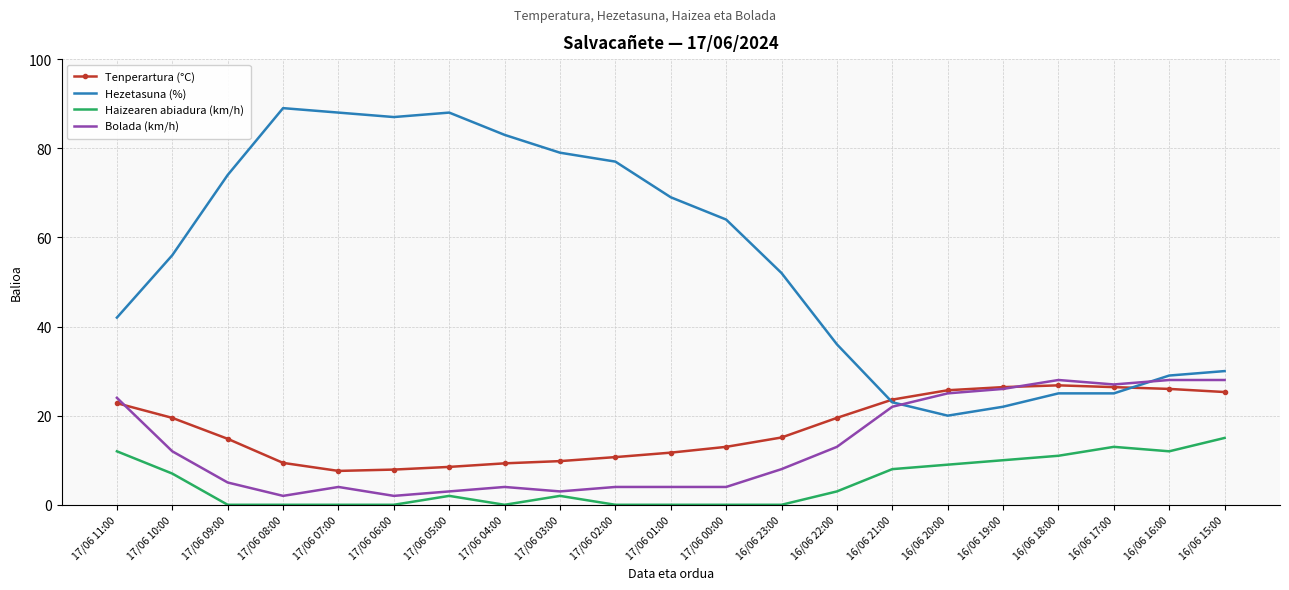

What is the highest value of the Hezetasuna (%) series?

89.0